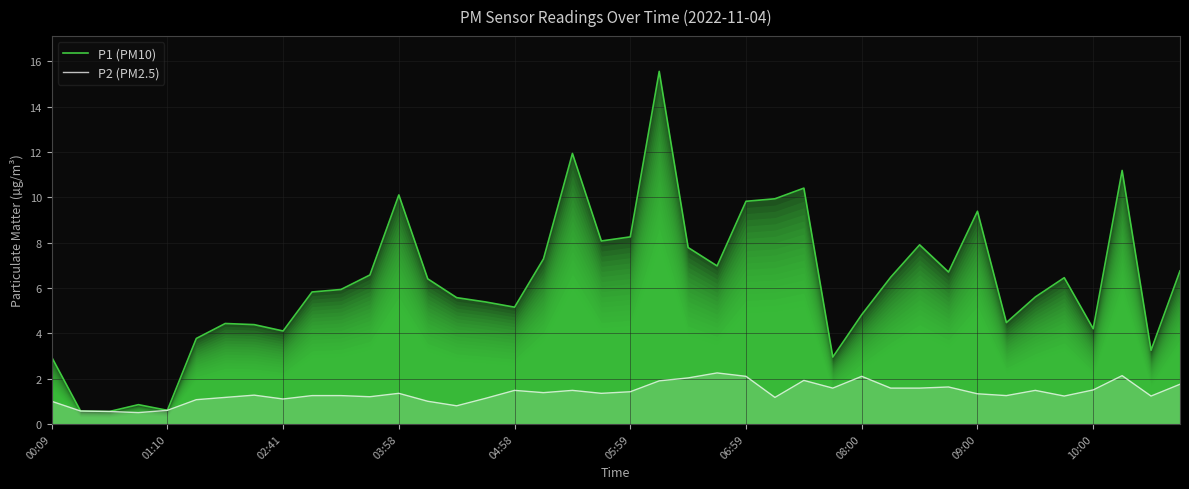

What position from the right is 37?

3